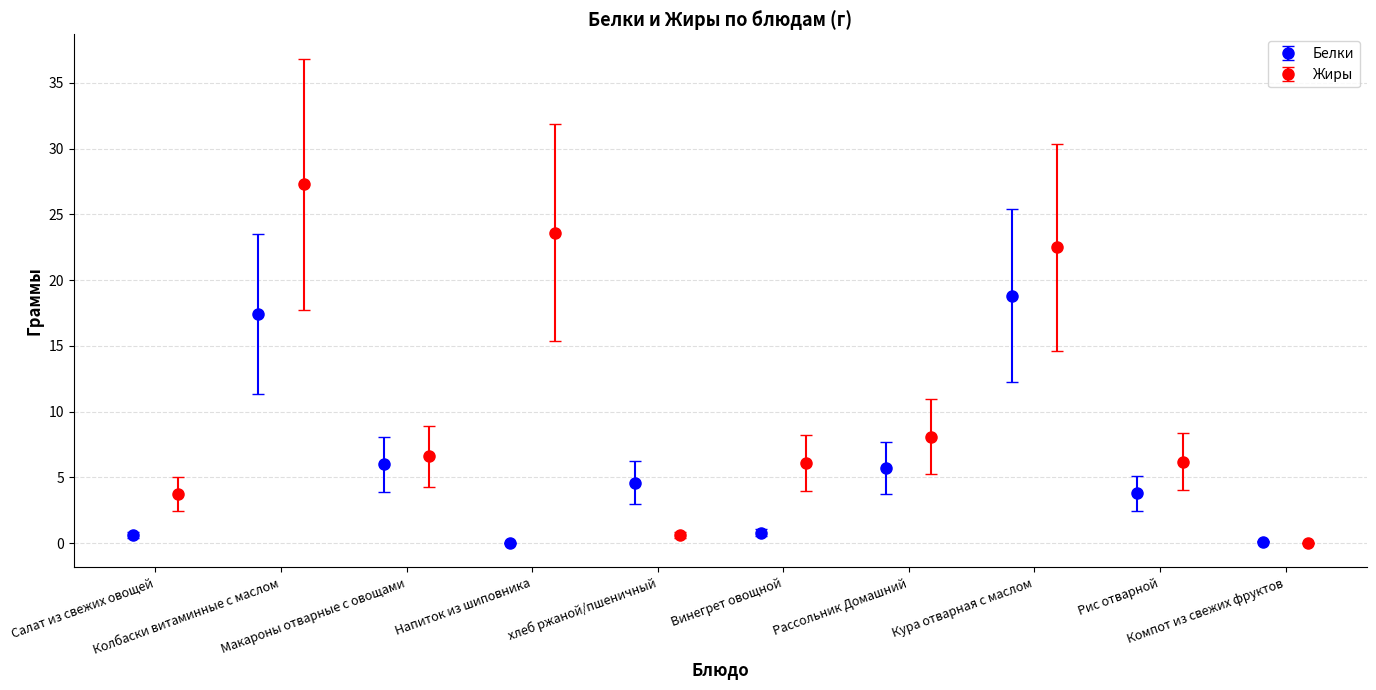

How many interior local valleys does the Белки series have?

2